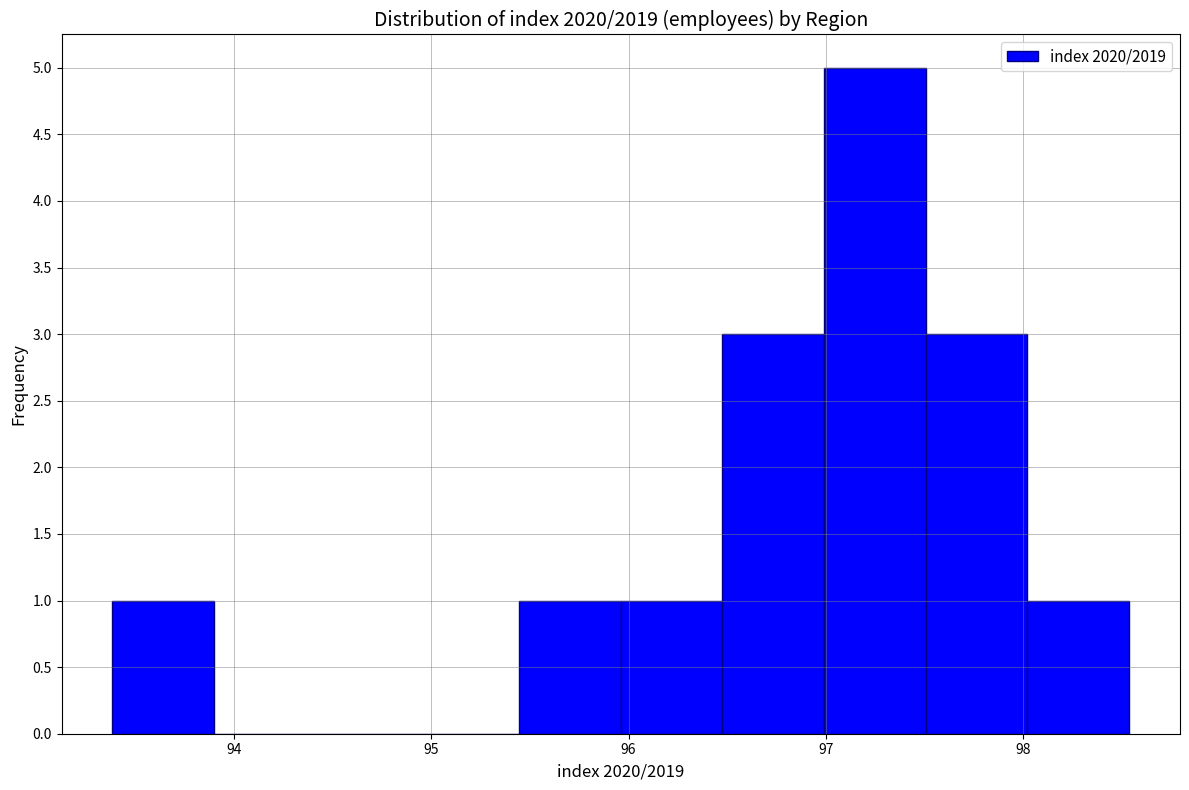

Reading left to right, list every bar in this chart as the range it spans on the x-axis followed by its height. Neither the bar edges nor the heights are printed on the chart, so give them approximately, as read against the axes.

93.4 to 93.9: 1
93.9 to 94.4: 0
94.4 to 94.9: 0
94.9 to 95.4: 0
95.4 to 96.0: 1
96.0 to 96.5: 1
96.5 to 97.0: 3
97.0 to 97.5: 5
97.5 to 98.0: 3
98.0 to 98.5: 1